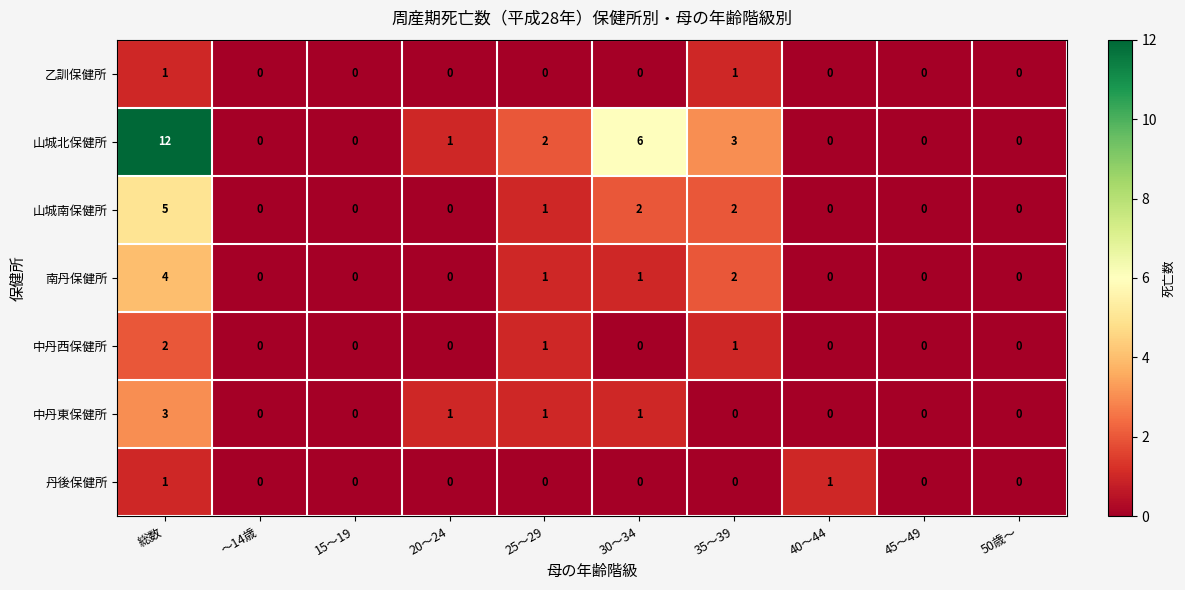

Is it true that 南丹保健所 equals 1 at 25～29?

True